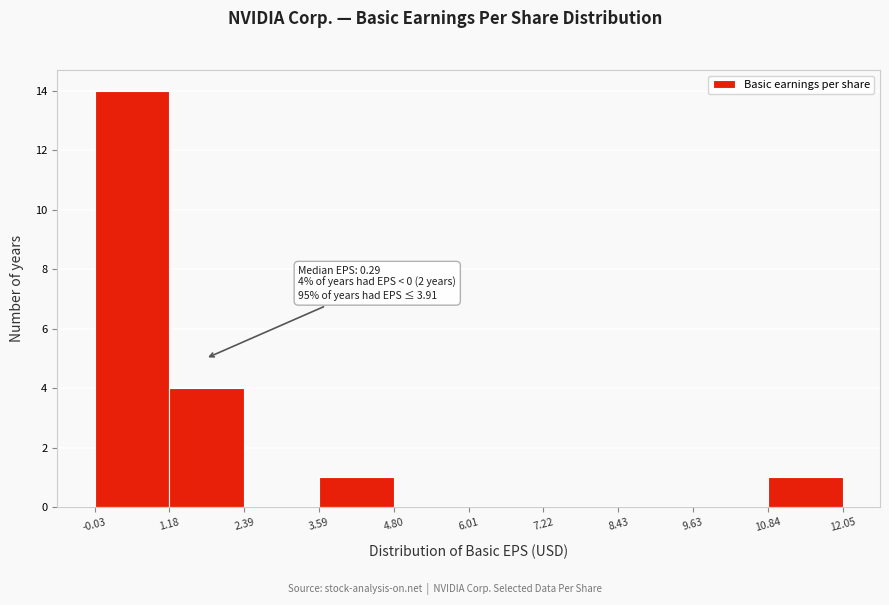

Over which range of the x-axis is the bar tallest?

-0.03 to 1.18